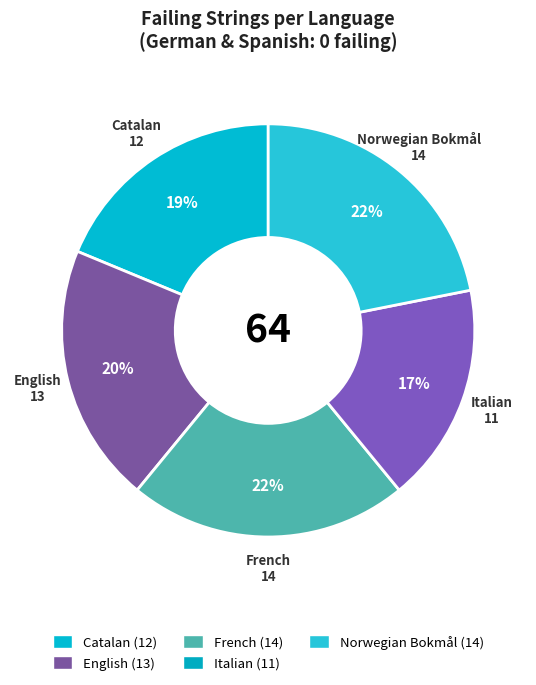

What is the largest slice in the pie chart?

French